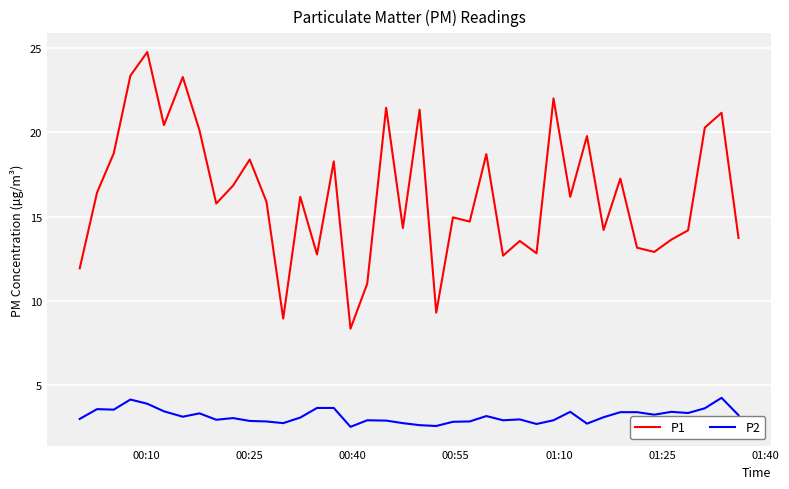

What is the difference between the maximum and minimum values in the P2 series?

1.7